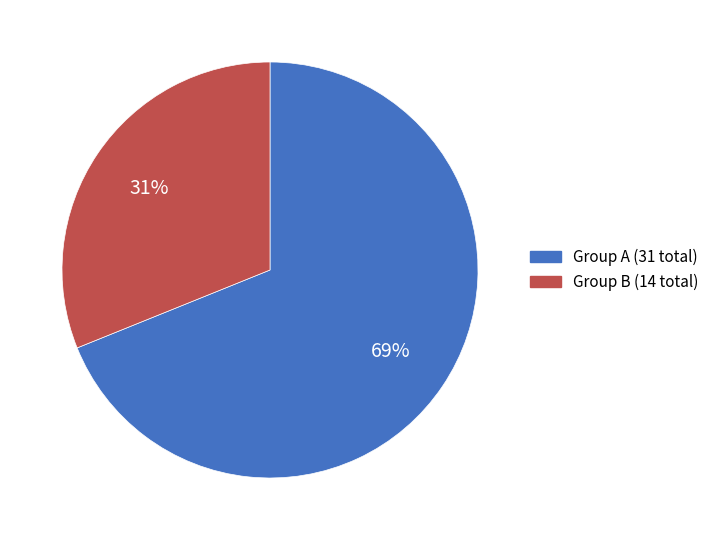

To the nearest percent, what is the difference between the largest and smallest slice percentages?

38%